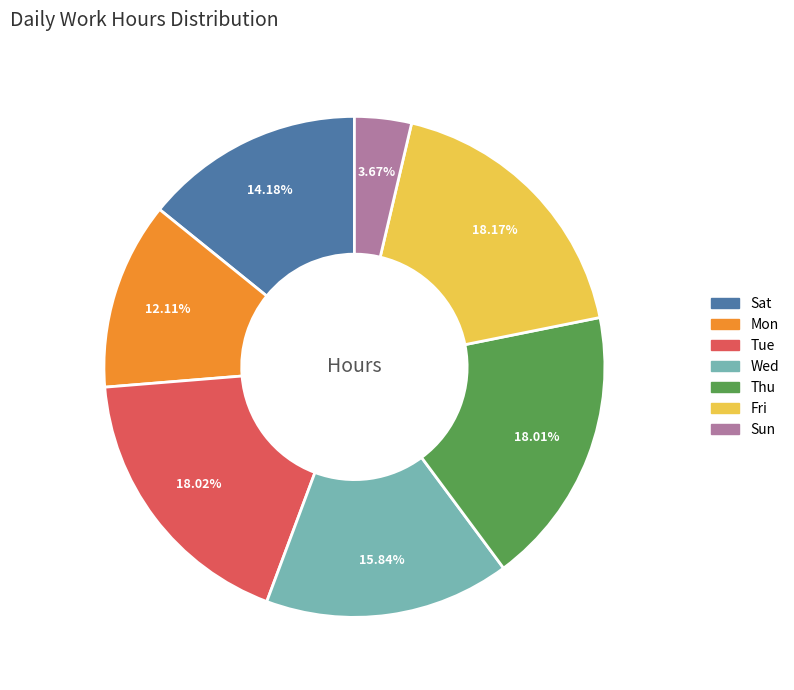

Which has a higher value, Sat or Sun?

Sat